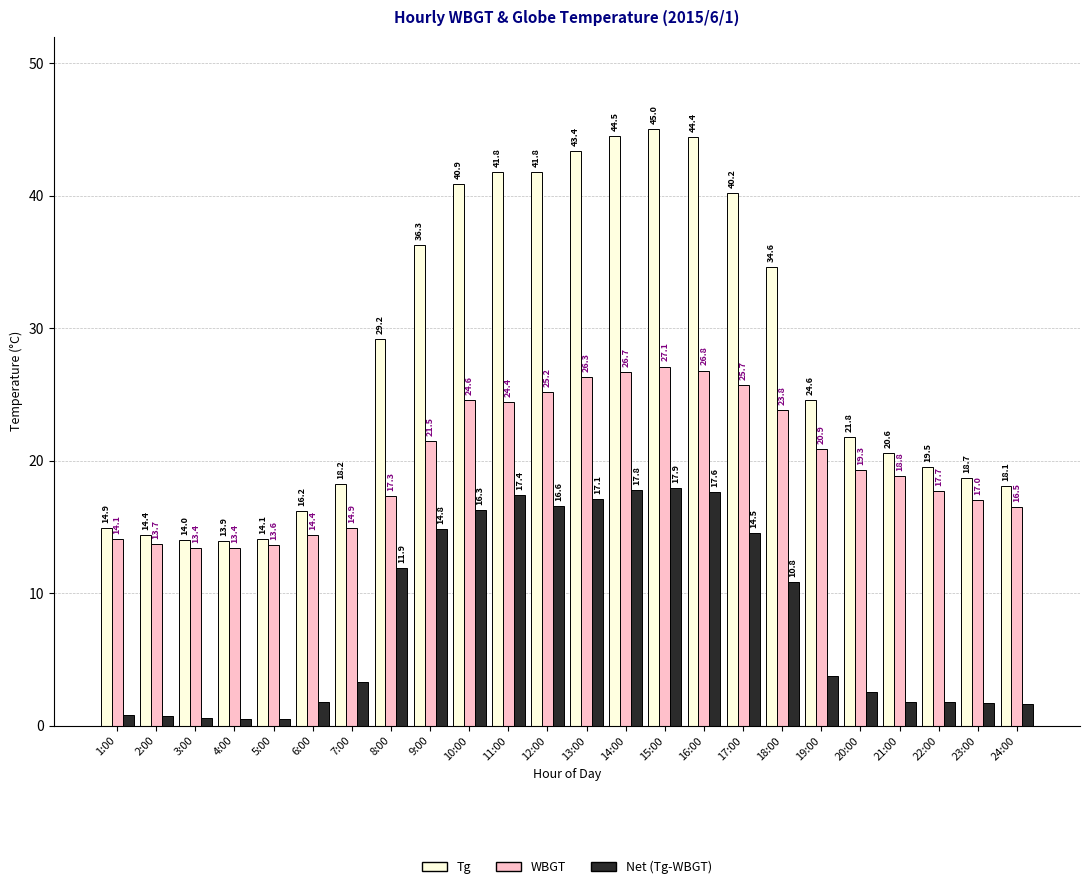

What is the label of the 15th bar from the right?

10:00